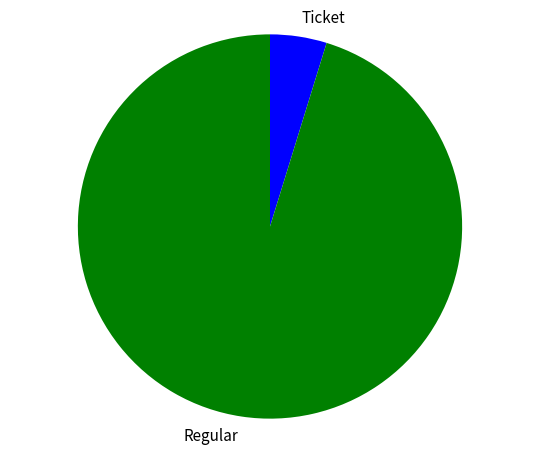

Is there any slice that represents more than half of the pie?

Yes